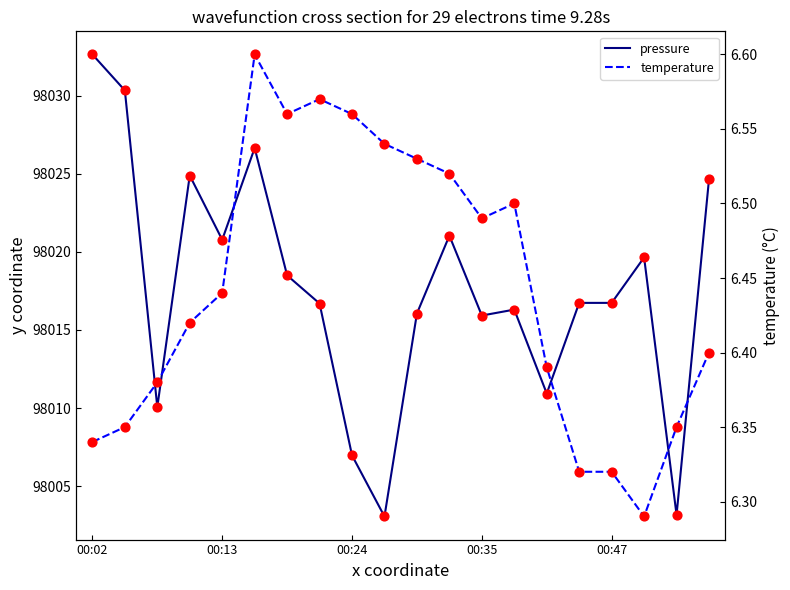

Which series contains the lowest Y value?

temperature